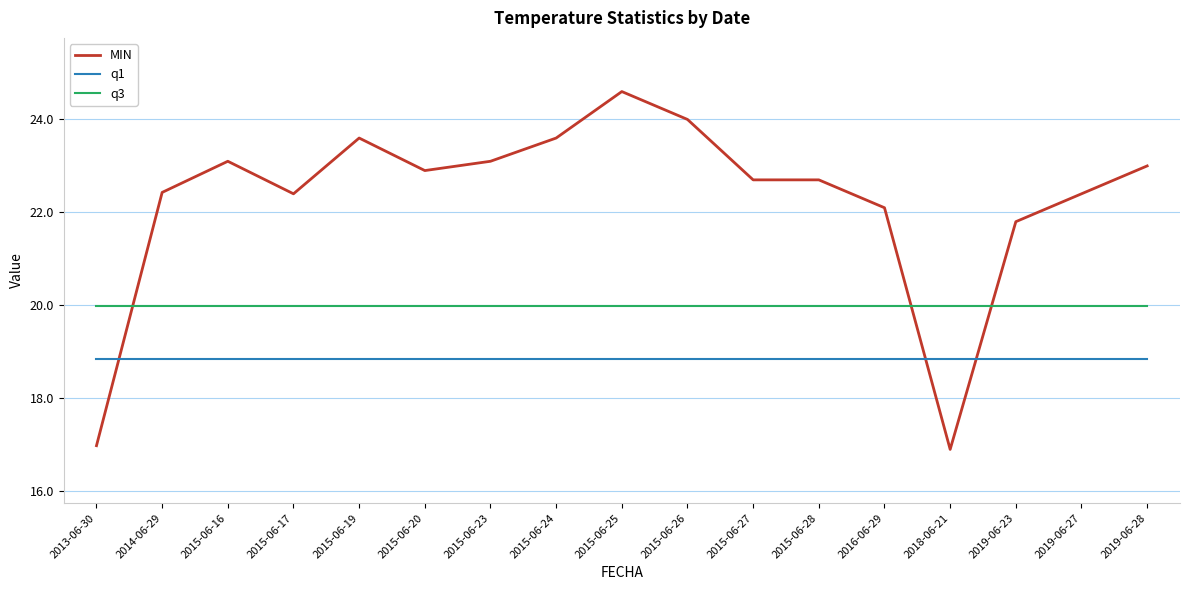

Which series has the widest spread of values?

MIN